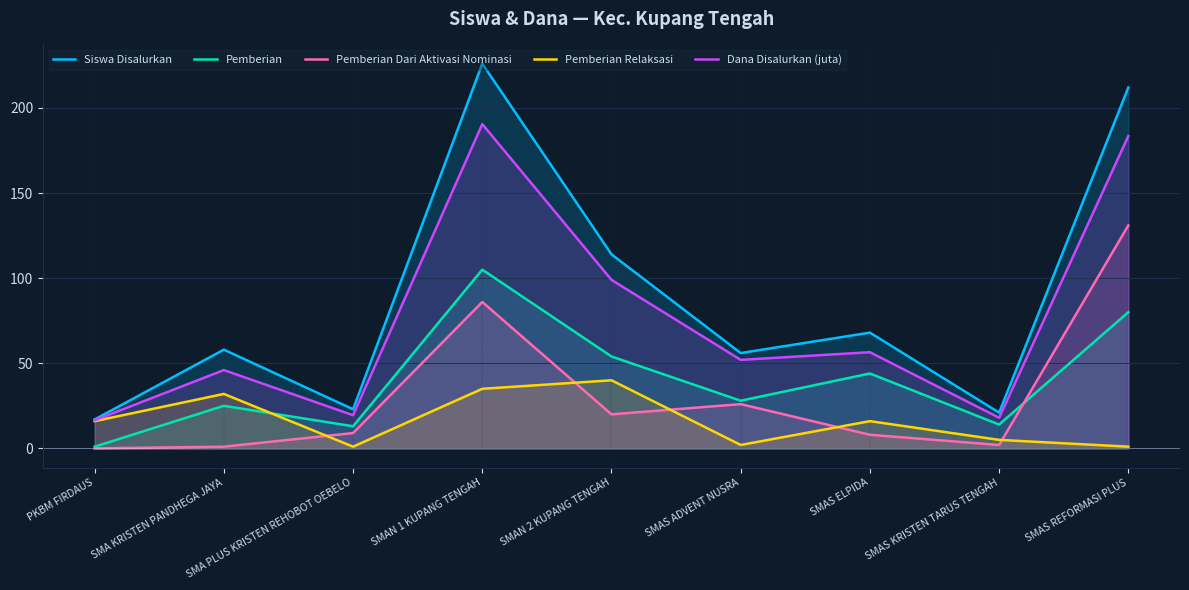

At which label does Dana Disalurkan (juta) reach its minimum?

PKBM FIRDAUS